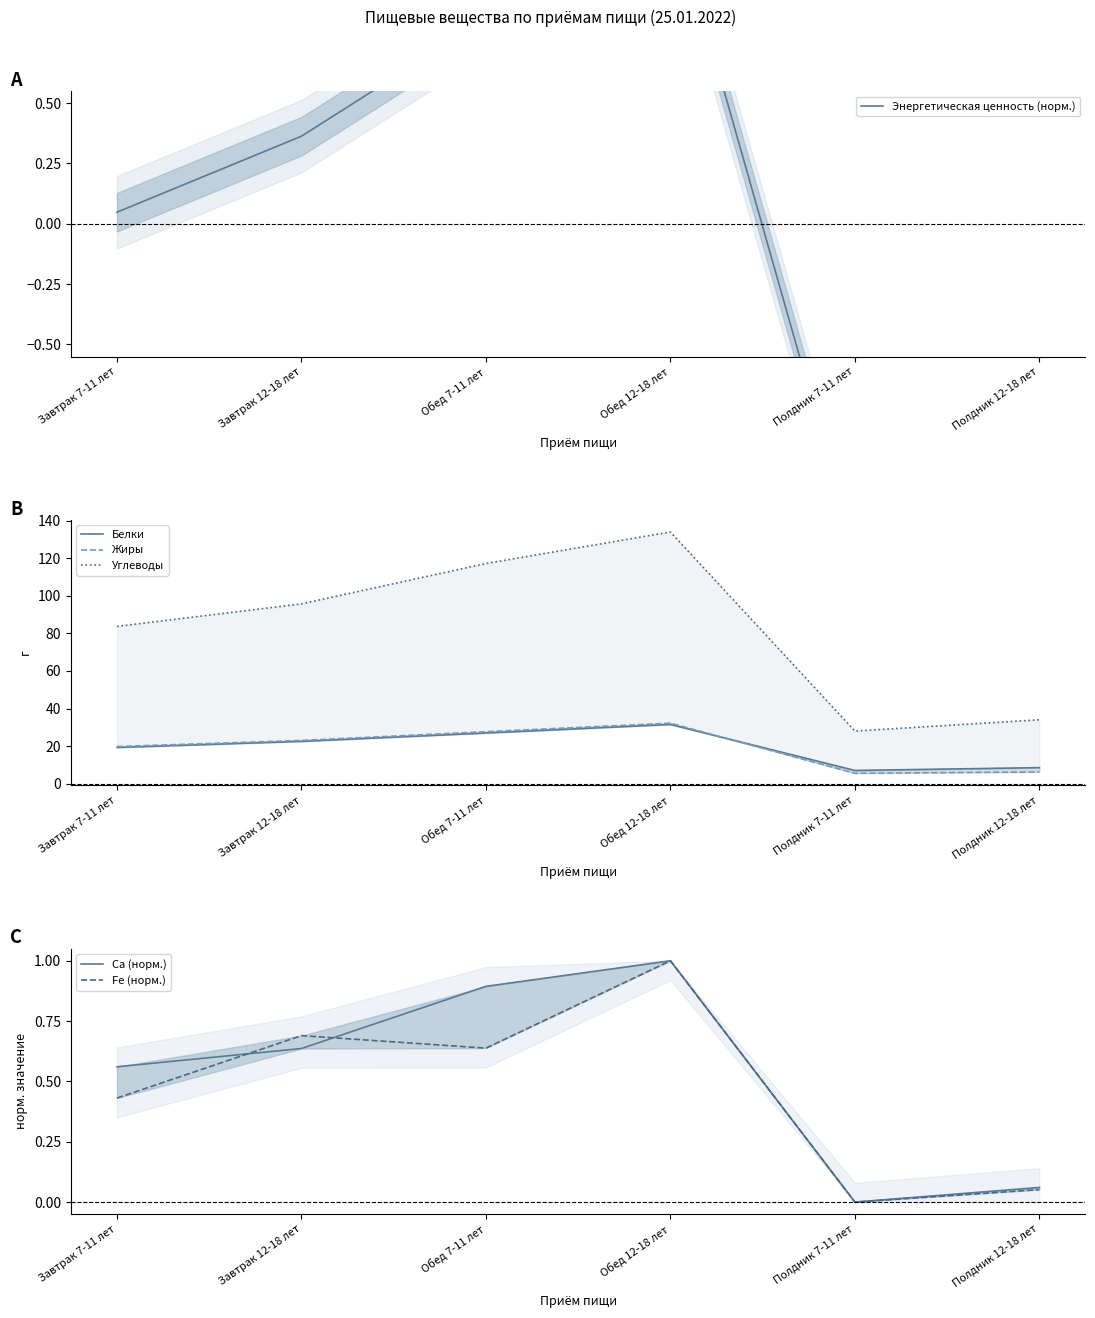

What is the greatest value displayed?

134.1